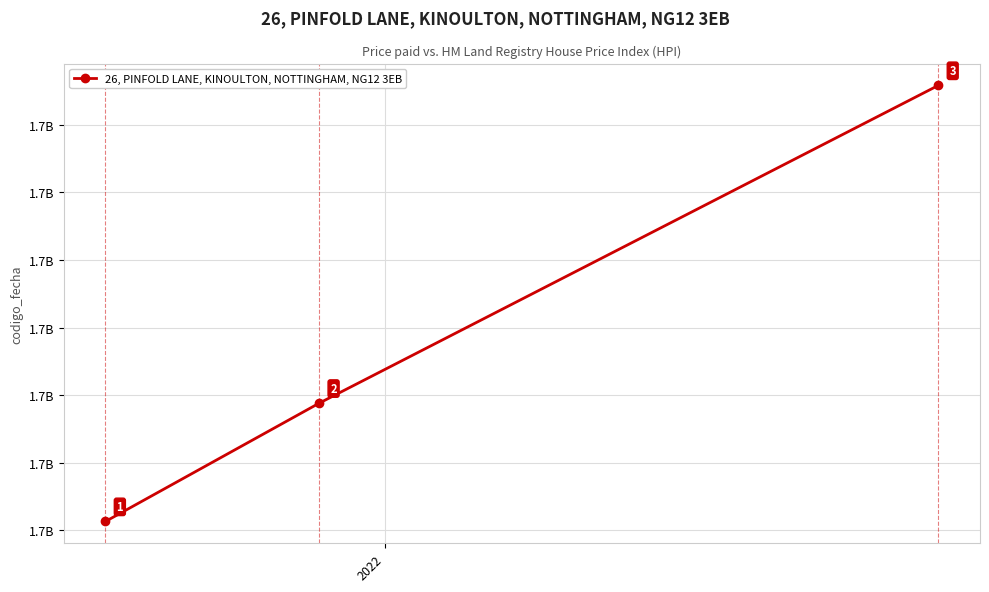

What is the value of the 1st point from the left?

1659026615